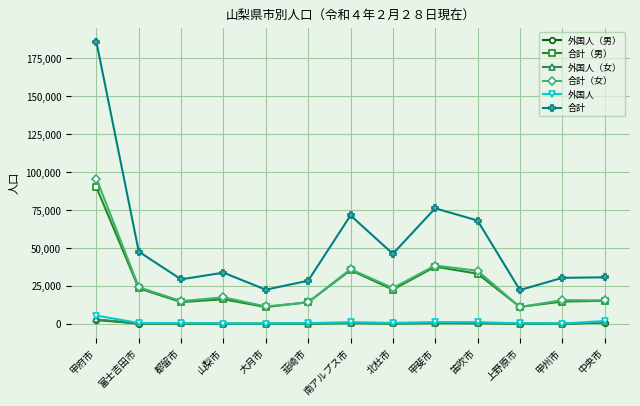

What position from the right is 都留市?

11